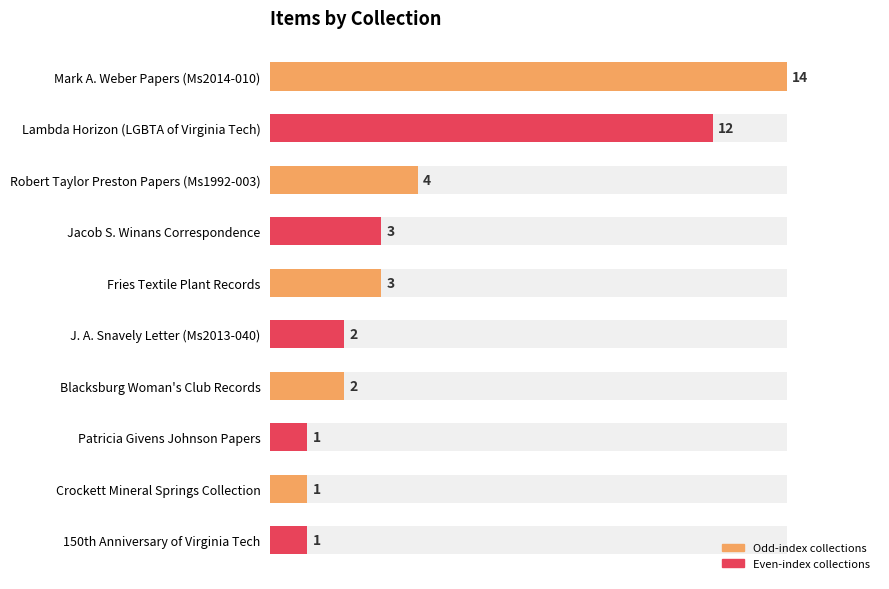

Is it true that the value at Patricia Givens Johnson Papers is 1?

True